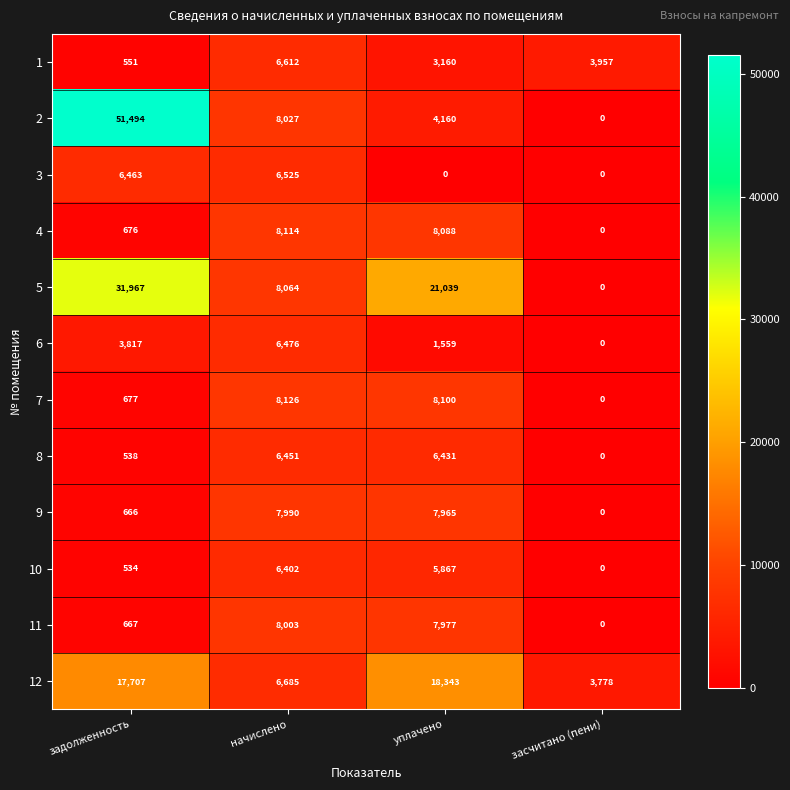

Rank the series by their maximum value, from highest to lowest.

2, 5, 12, 7, 4, 11, 9, 1, 3, 6, 8, 10